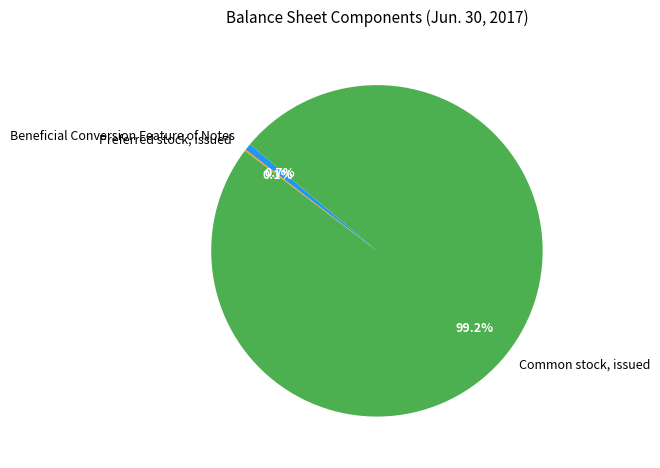

To the nearest percent, what is the difference between the largest and smallest slice percentages?

99%